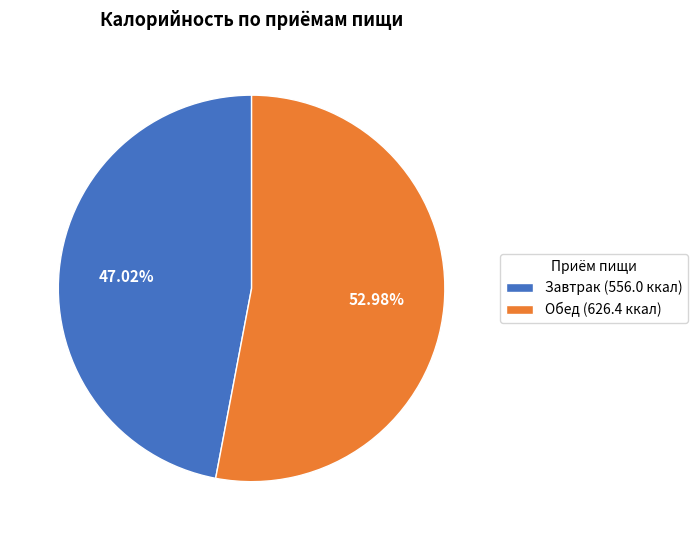

How many segments does this pie chart have?

2